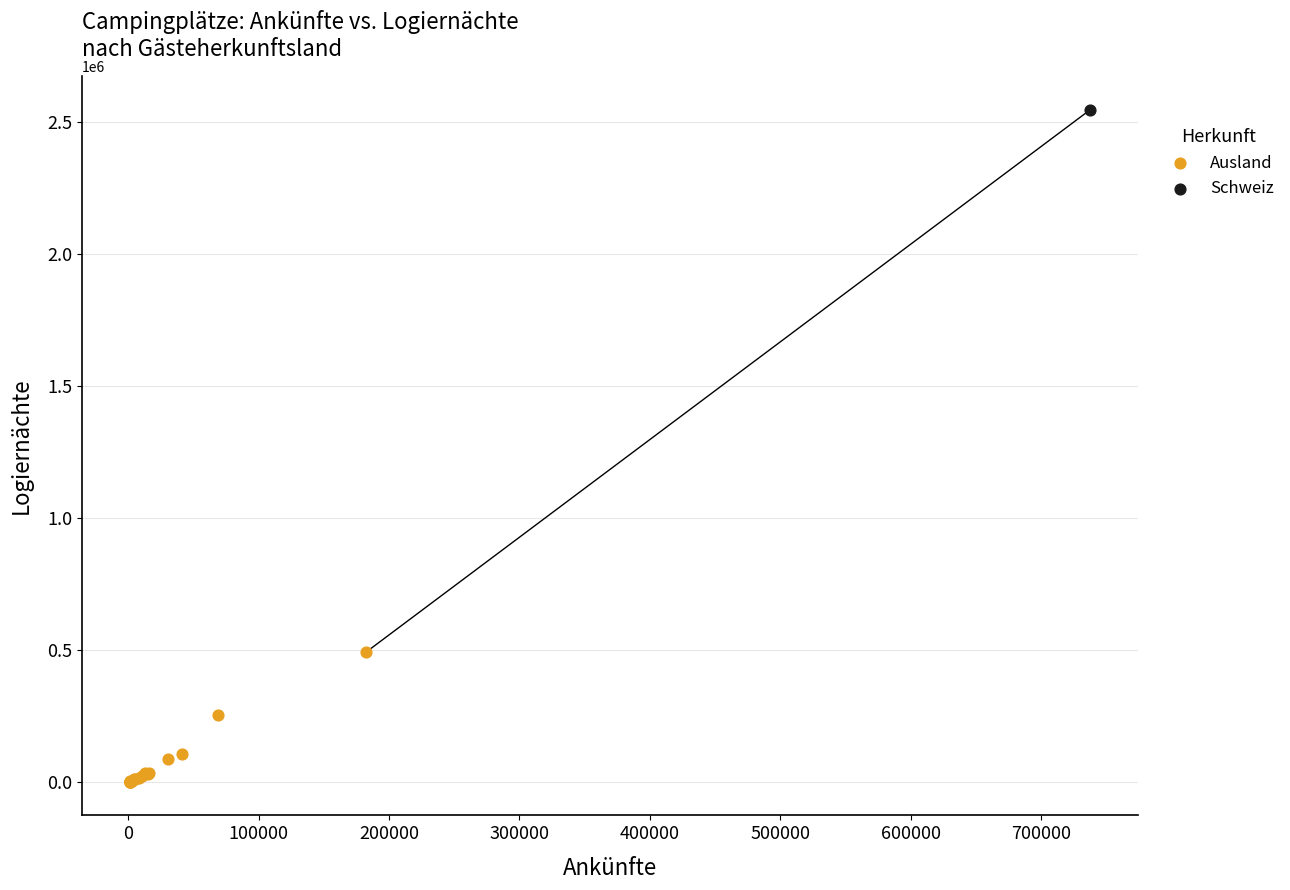

What are all the series names shown in the legend?

Ausland, Schweiz